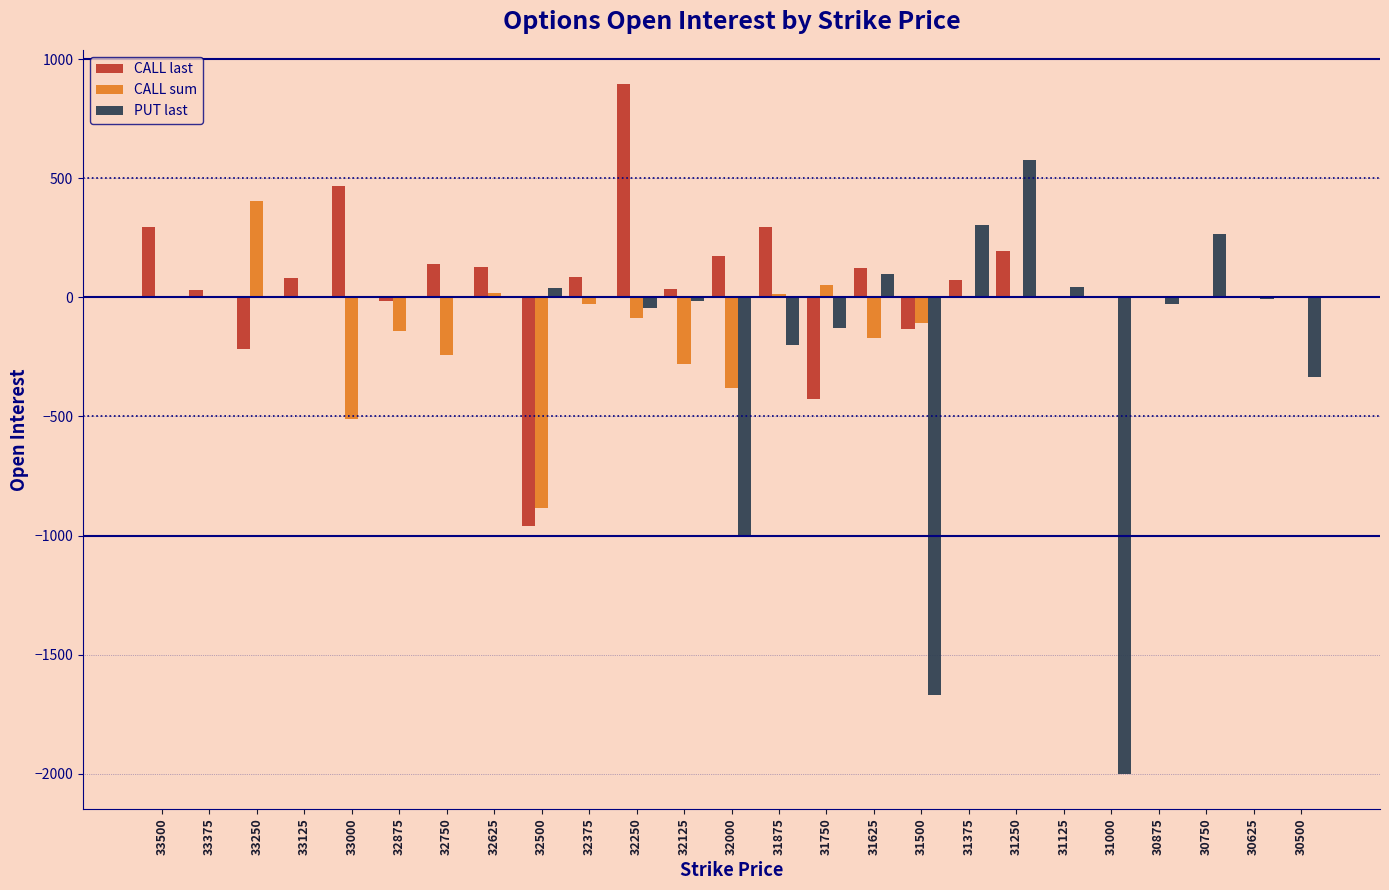

What is the sum of all CALL sum values?

-2350